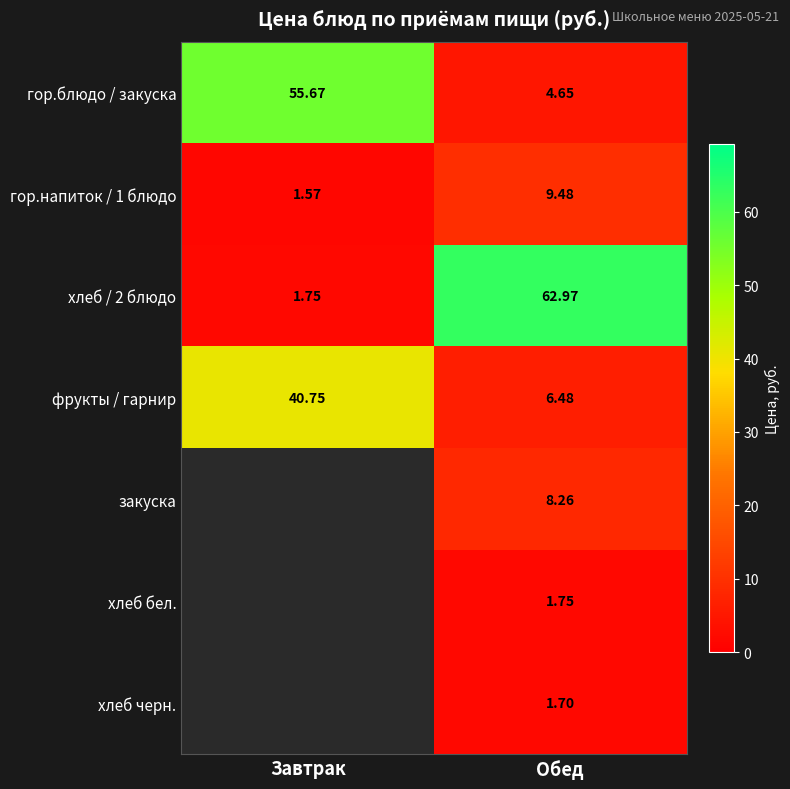

Which category has the lowest value in the гор.напиток / 1 блюдо series?

Завтрак